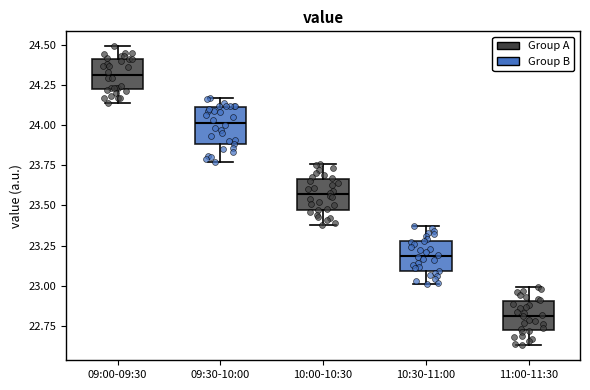

Reading left to right, read every box against the y-axis: the position of its median line, the range the box covers, and the ends of its whiskers. The values are not printed on the chart, so give them approximately, as read against the axis.

09:00-09:30: median 24.30, box 24.20 to 24.40, whiskers 24.15 to 24.50
09:30-10:00: median 24.00, box 23.90 to 24.10, whiskers 23.75 to 24.15
10:00-10:30: median 23.55, box 23.45 to 23.65, whiskers 23.40 to 23.75
10:30-11:00: median 23.20, box 23.10 to 23.30, whiskers 23.00 to 23.35
11:00-11:30: median 22.80, box 22.70 to 22.90, whiskers 22.65 to 23.00